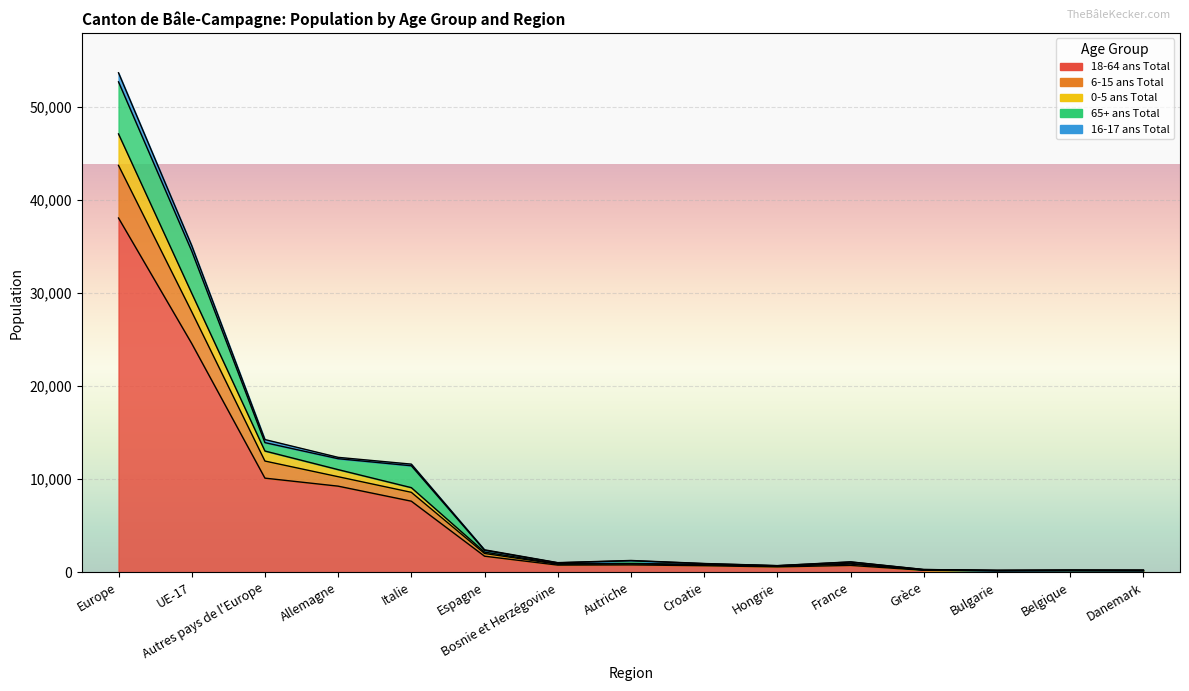

At which category is the sum across all series the highest?

Europe